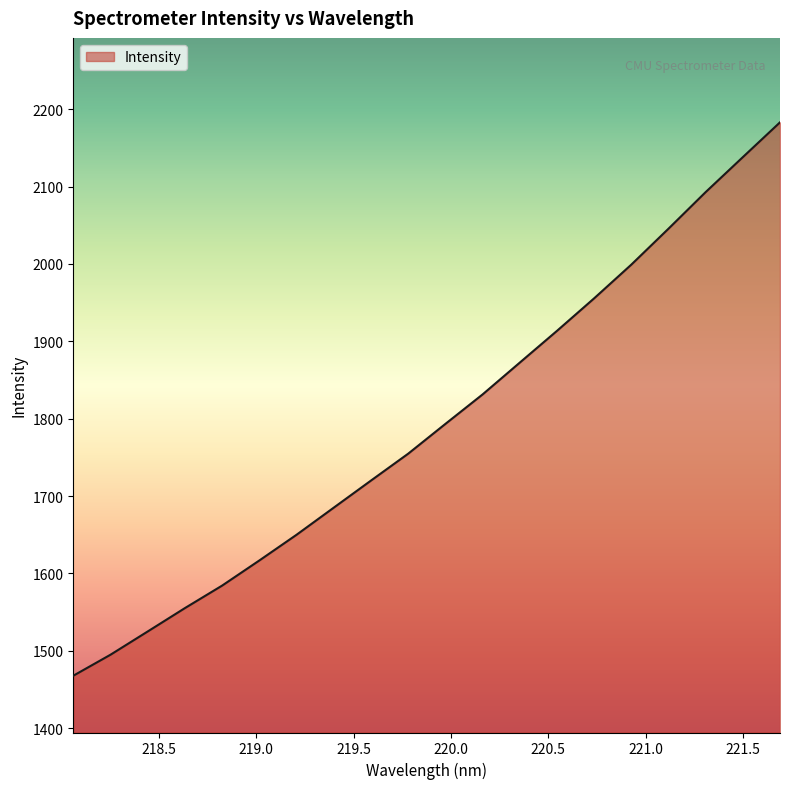

What is the greatest value displayed?

2183.0